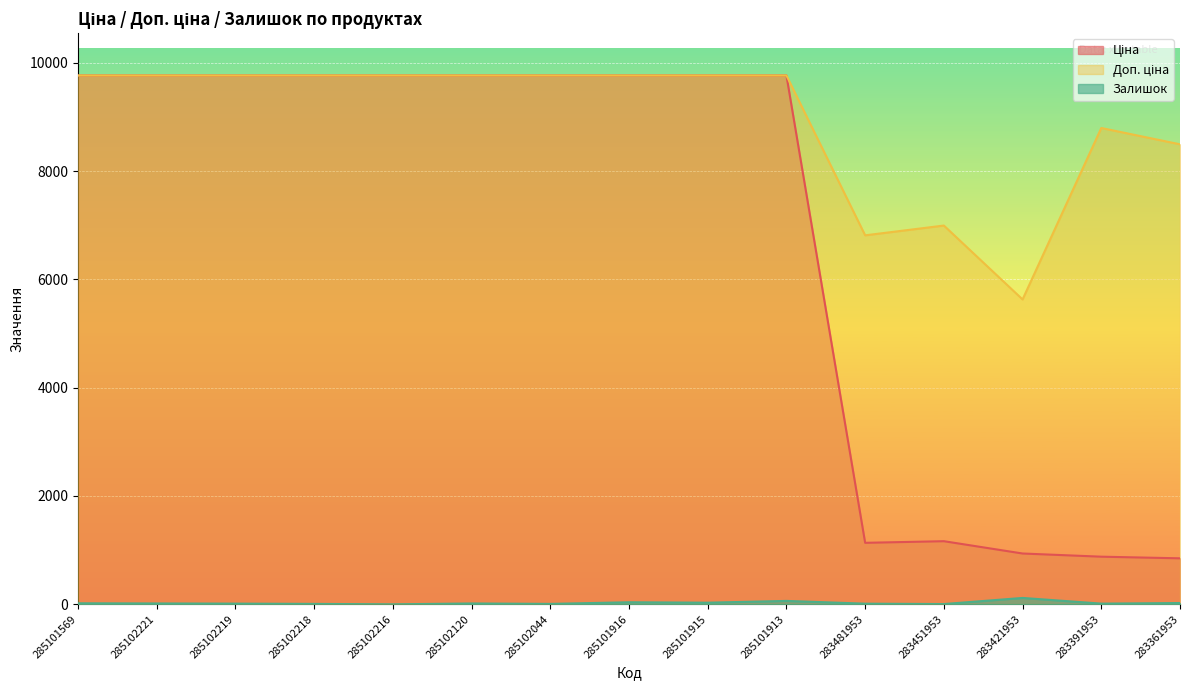

Rank the series by their maximum value, from highest to lowest.

Ціна, Доп. ціна, Залишок